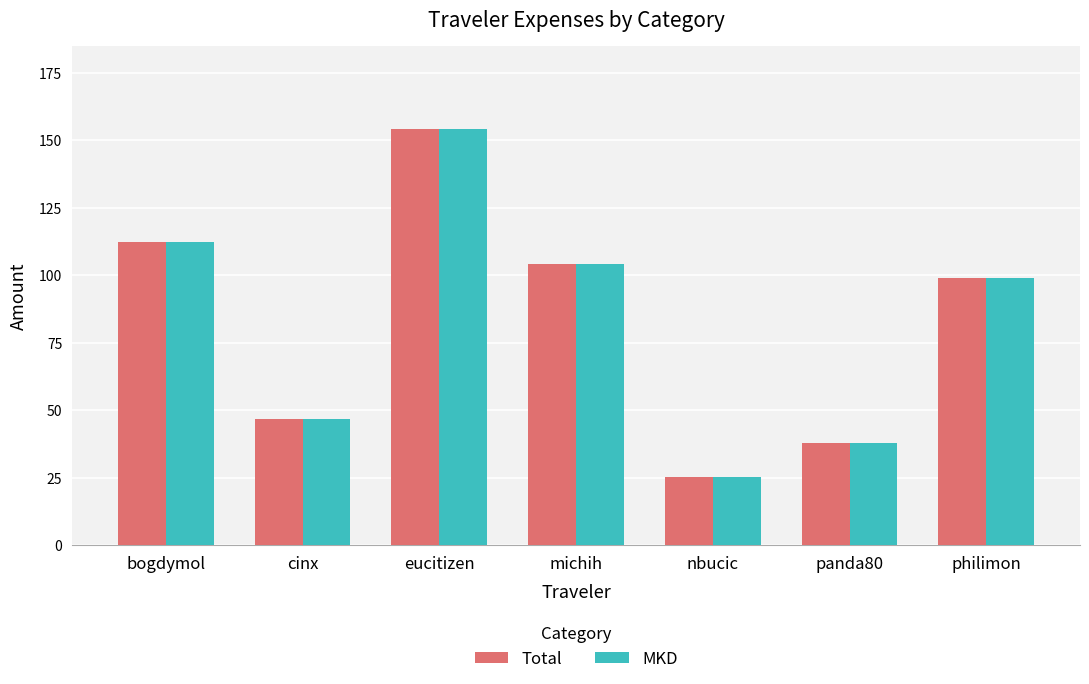

Reading left to right, list all the values displayed in this chart.

Total: bogdymol=112.4	cinx=46.8	eucitizen=154.2	michih=104.2	nbucic=25.0	panda80=37.9	philimon=99.0
MKD: bogdymol=112.4	cinx=46.8	eucitizen=154.2	michih=104.2	nbucic=25.0	panda80=37.9	philimon=99.0